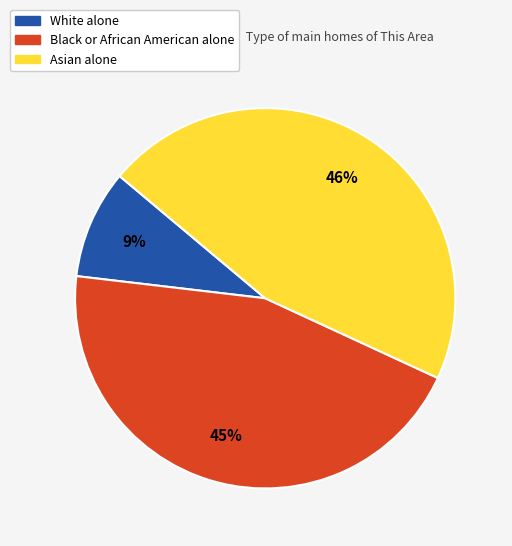

Does any single category account for the majority?

No